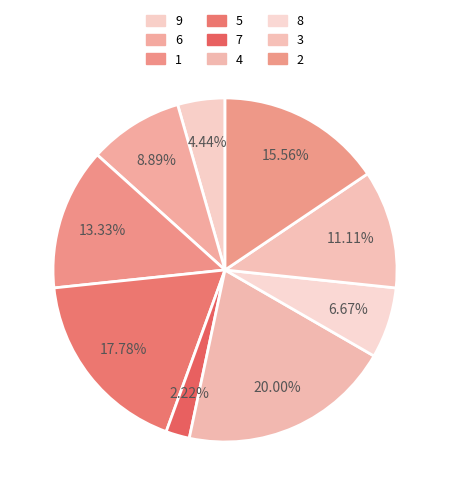

True or false: 5 accounts for 18% of the total.

True